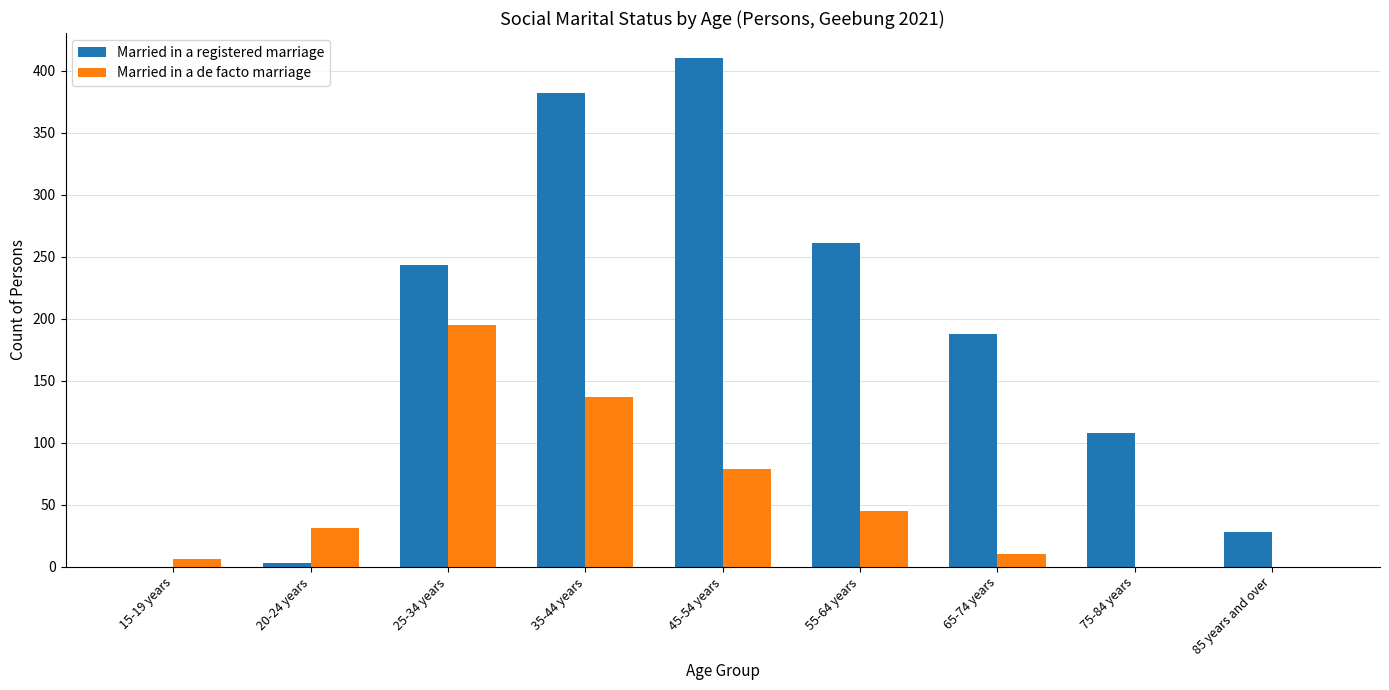

What is the spread (max minus min) of values at 55-64 years?

216